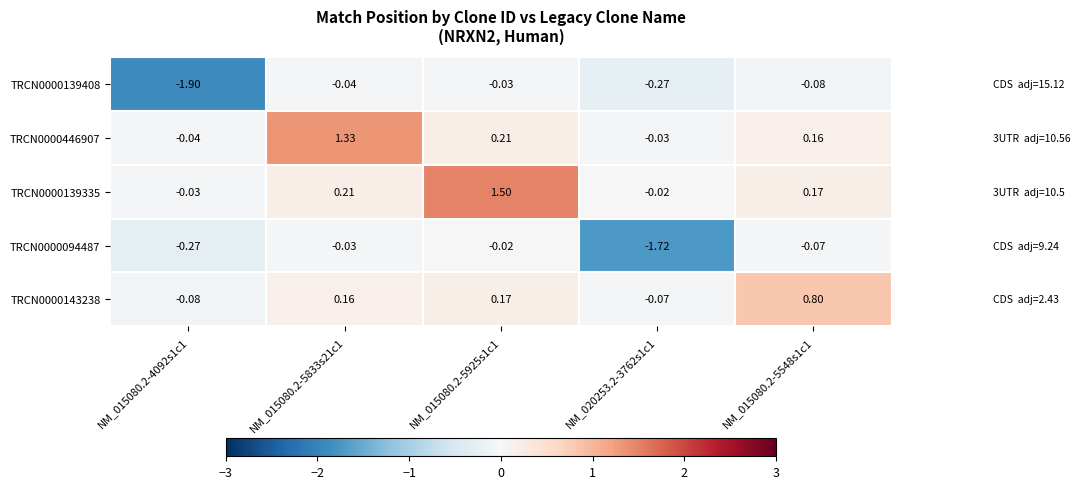

Which series has the widest spread of values?

TRCN0000139408